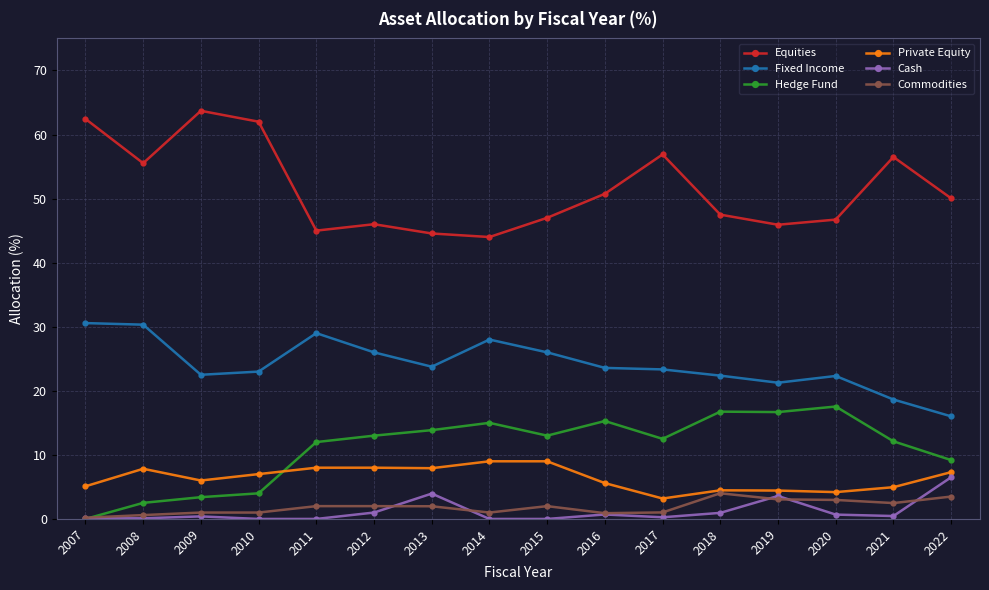

Is it true that Equities equals 46.0 at 2012?

True